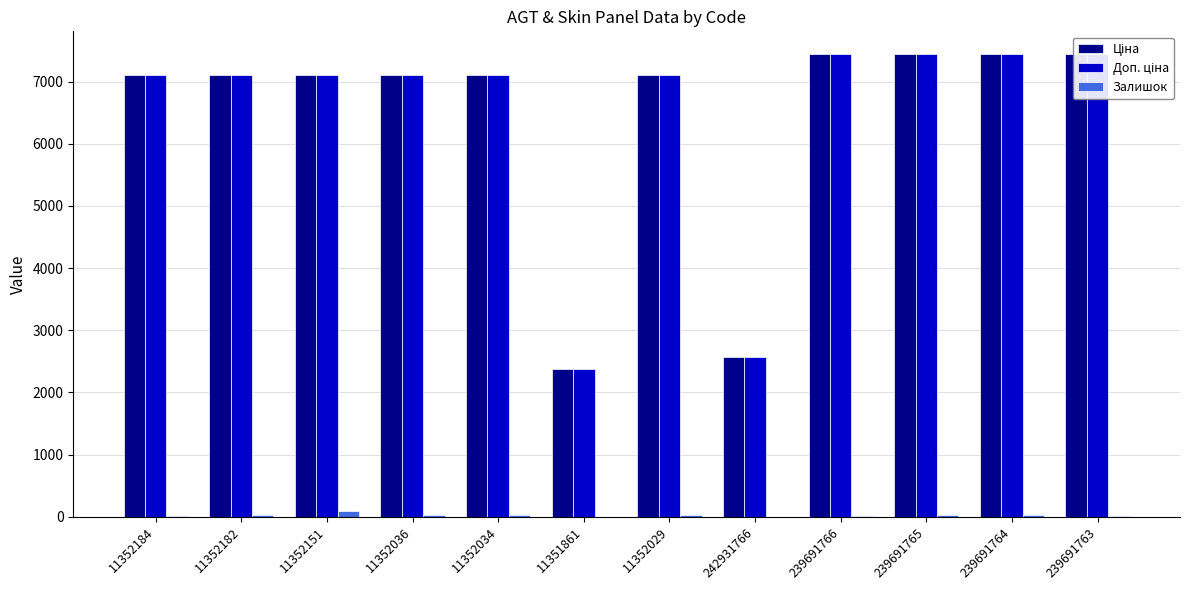

True or false: Ціна has a value of 7436.2 at 239691763.

True